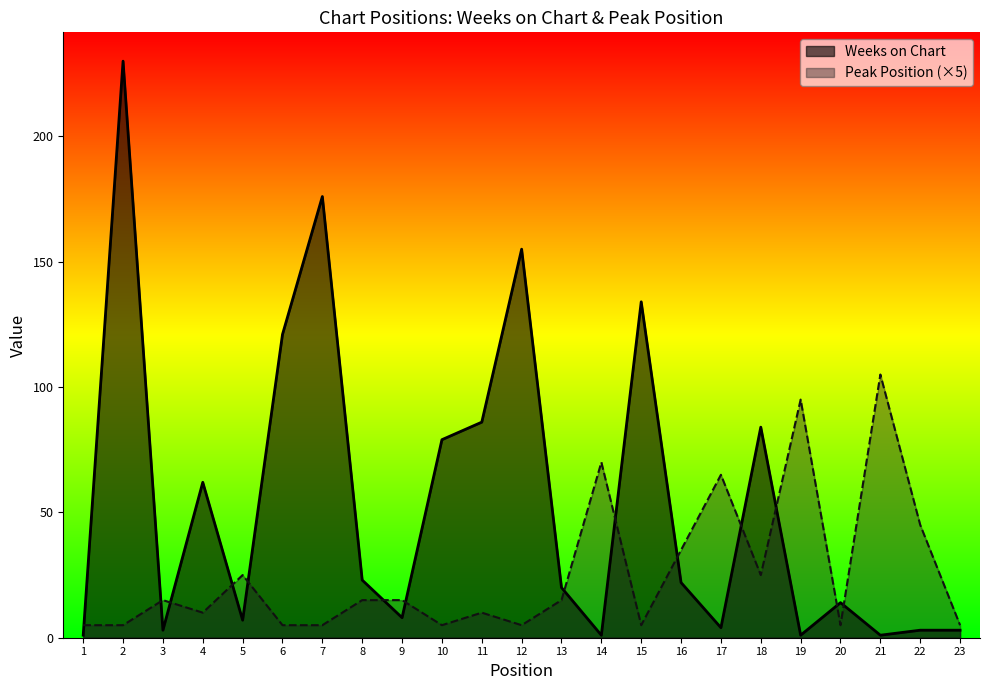

True or false: Weeks on Chart has more than 0 interior local peaks.

True